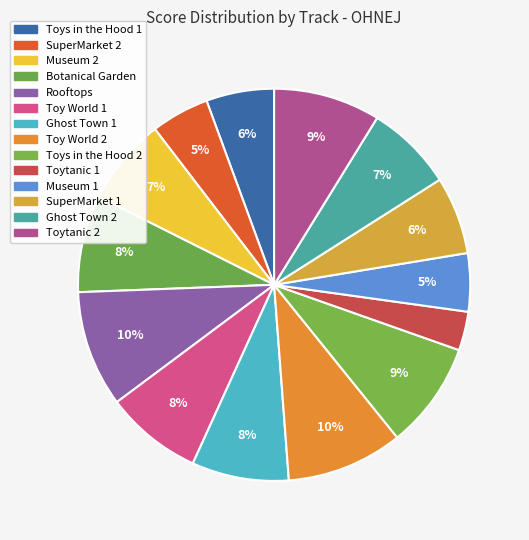

How many segments does this pie chart have?

14